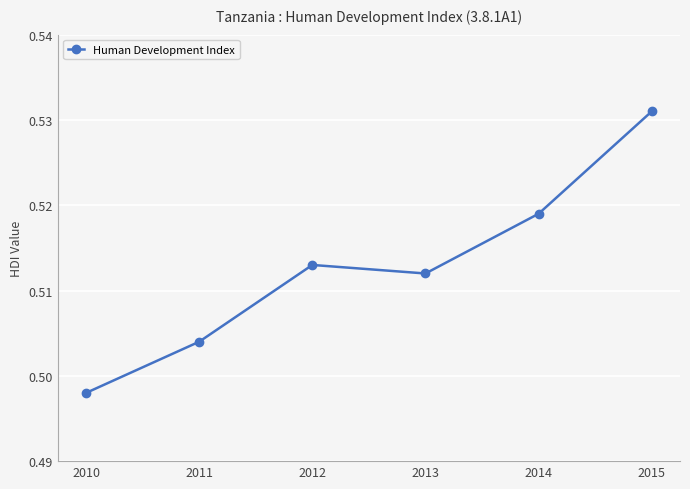

List the labels in order of value, largest first.

2015, 2014, 2012, 2013, 2011, 2010